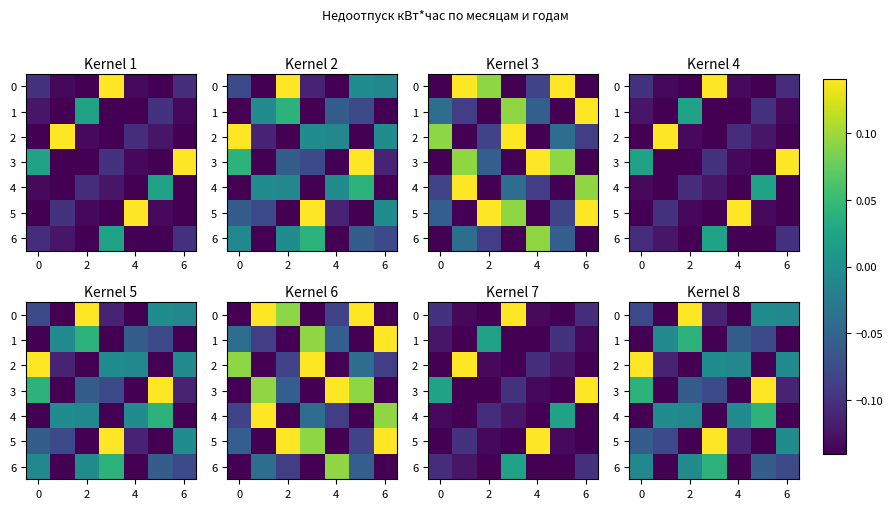

How many values in 5 are below zero?

6